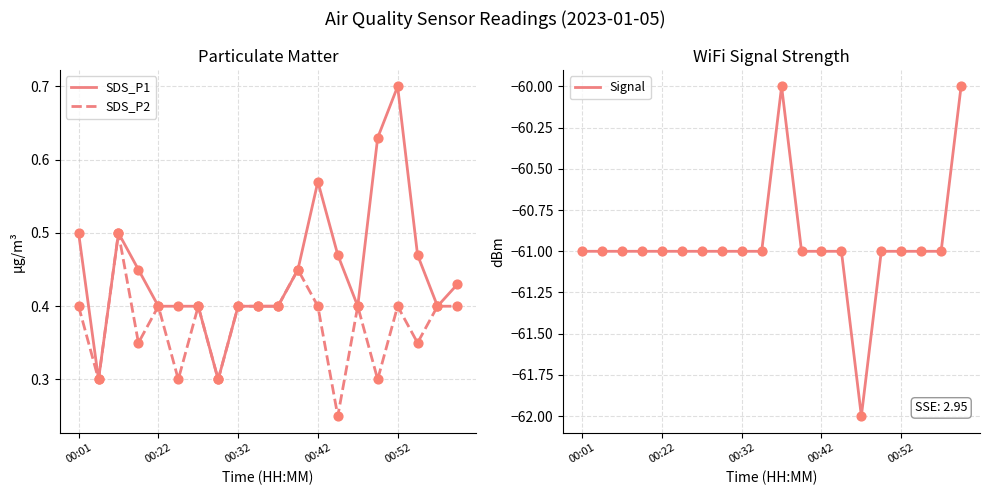

At how many categories does at least one series exceed -28?

20